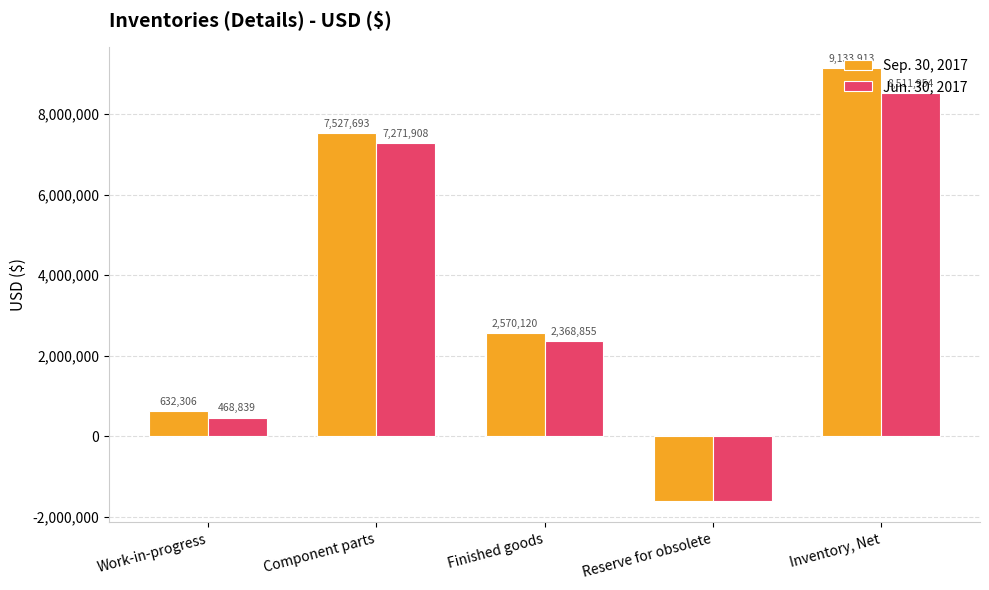

List the series in order of their overall mean, lowest first.

Jun. 30, 2017, Sep. 30, 2017